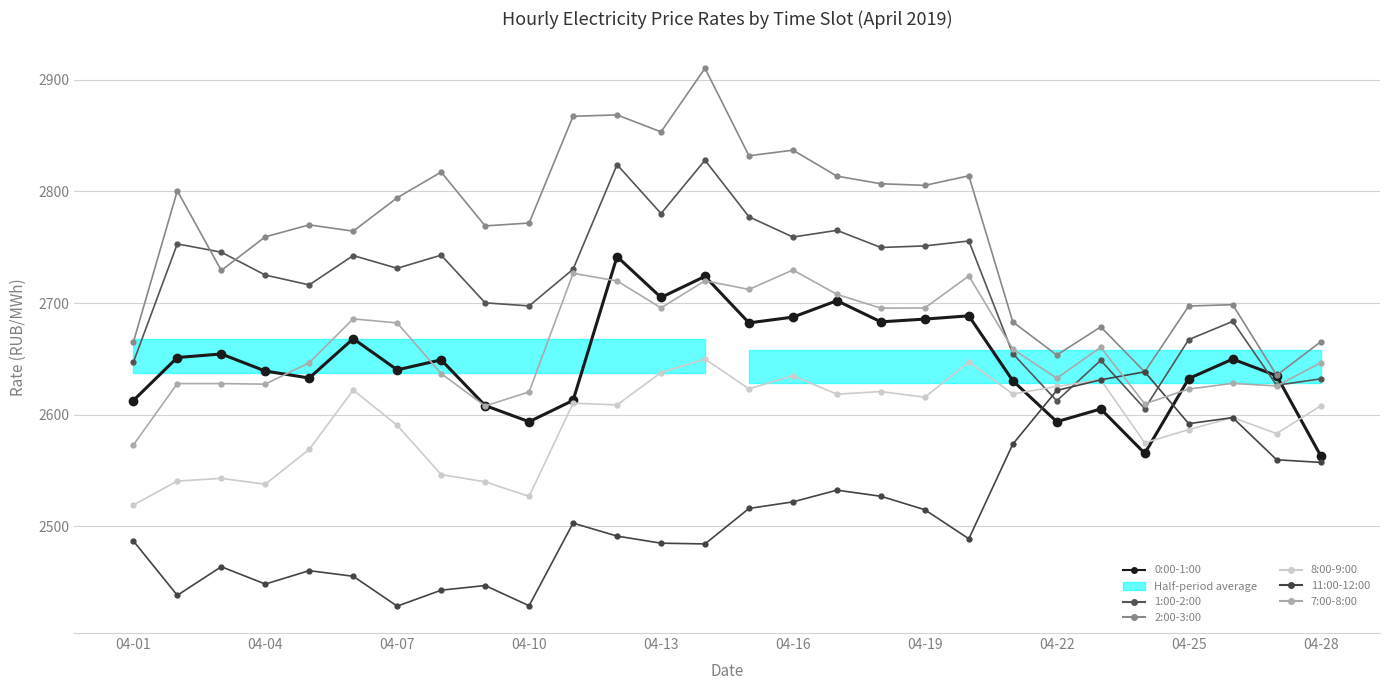

Which series ends up on top after the final intersection of 1:00-2:00 and 2:00-3:00?

2:00-3:00